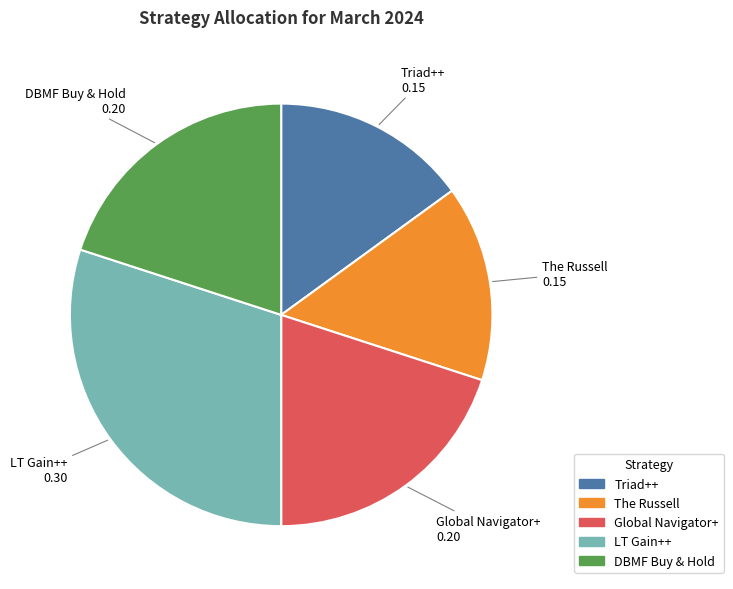

Is it true that DBMF Buy & Hold is 20% of the pie?

True